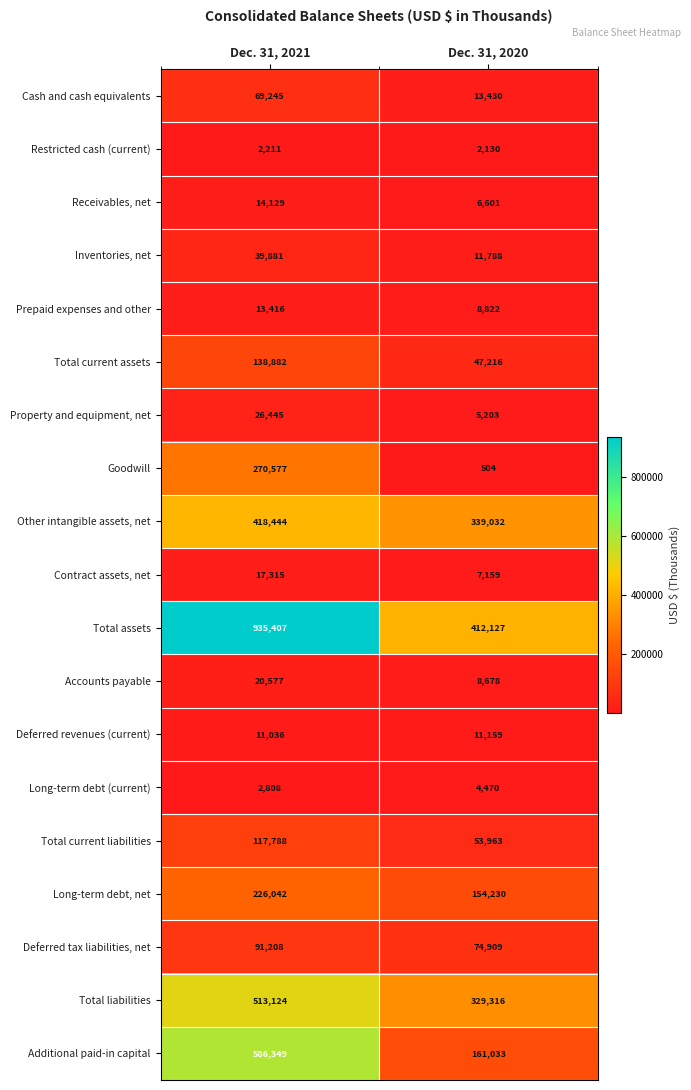

At which category is the sum across all series the highest?

Dec. 31, 2021